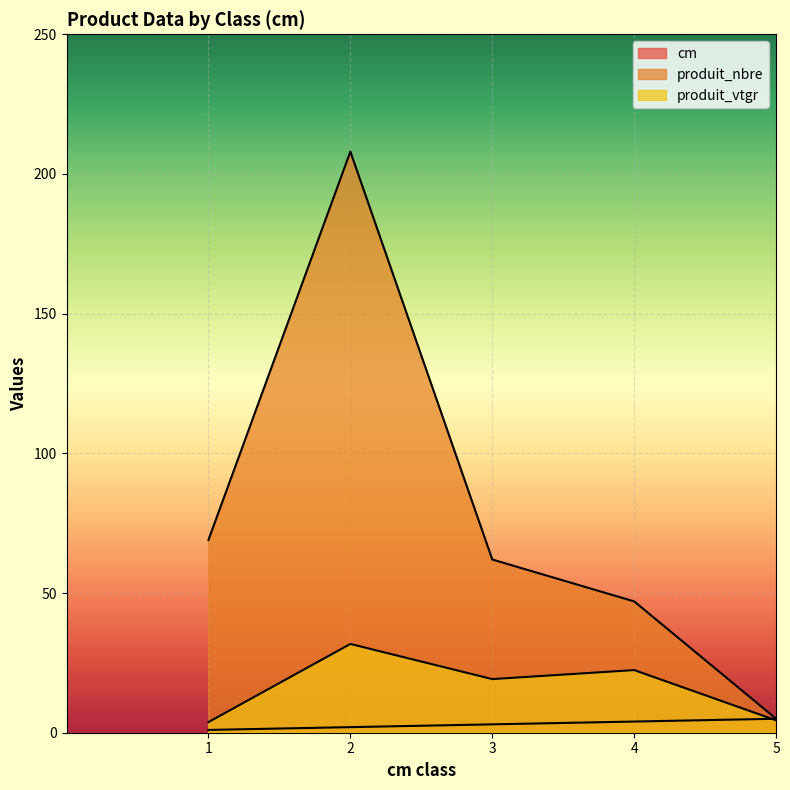

How many series are shown in this chart?

3